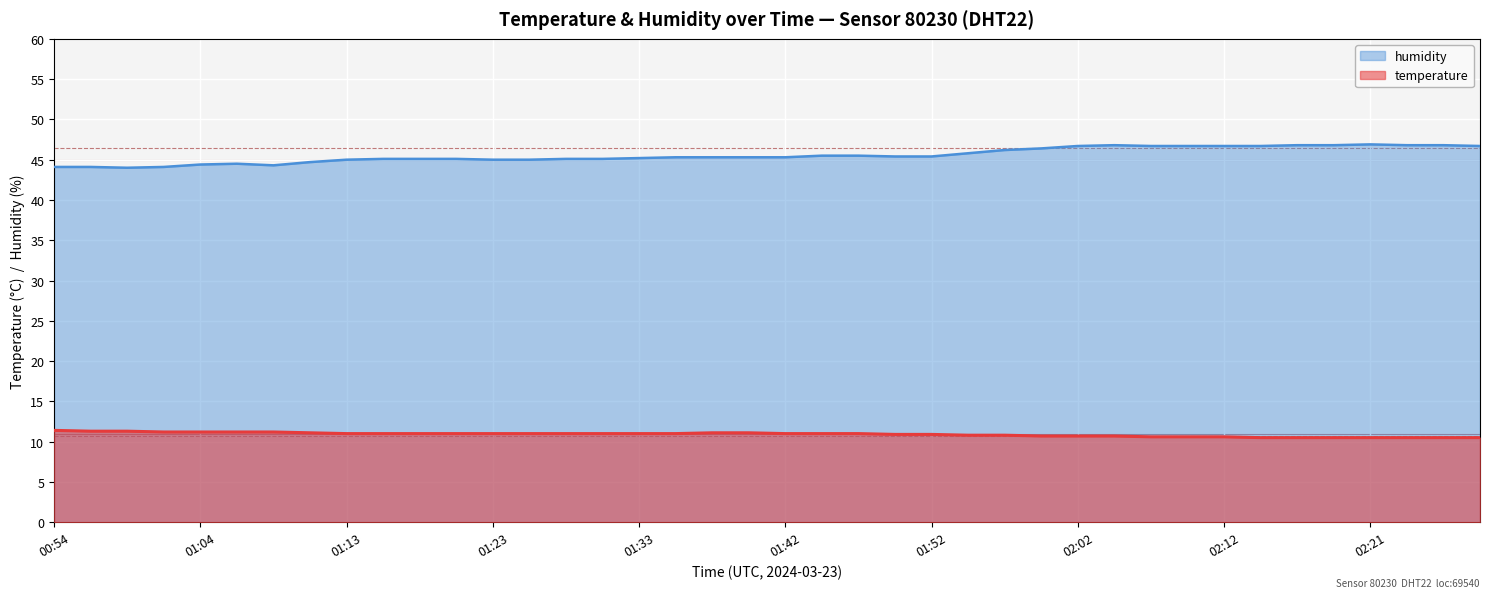

Reading left to right, transcribe all the data shown in this chart.

temperature: 11.4	11.3	11.3	11.2	11.2	11.2	11.2	11.1	11.0	11.0	11.0	11.0	11.0	11.0	11.0	11.0	11.0	11.0	11.1	11.1	11.0	11.0	11.0	10.9	10.9	10.8	10.8	10.7	10.7	10.7	10.6	10.6	10.6	10.5	10.5	10.5	10.5	10.5	10.5	10.5
humidity: 44.1	44.1	44.0	44.1	44.4	44.5	44.3	44.7	45.0	45.1	45.1	45.1	45.0	45.0	45.1	45.1	45.2	45.3	45.3	45.3	45.3	45.5	45.5	45.4	45.4	45.8	46.2	46.4	46.7	46.8	46.7	46.7	46.7	46.7	46.8	46.8	46.9	46.8	46.8	46.7